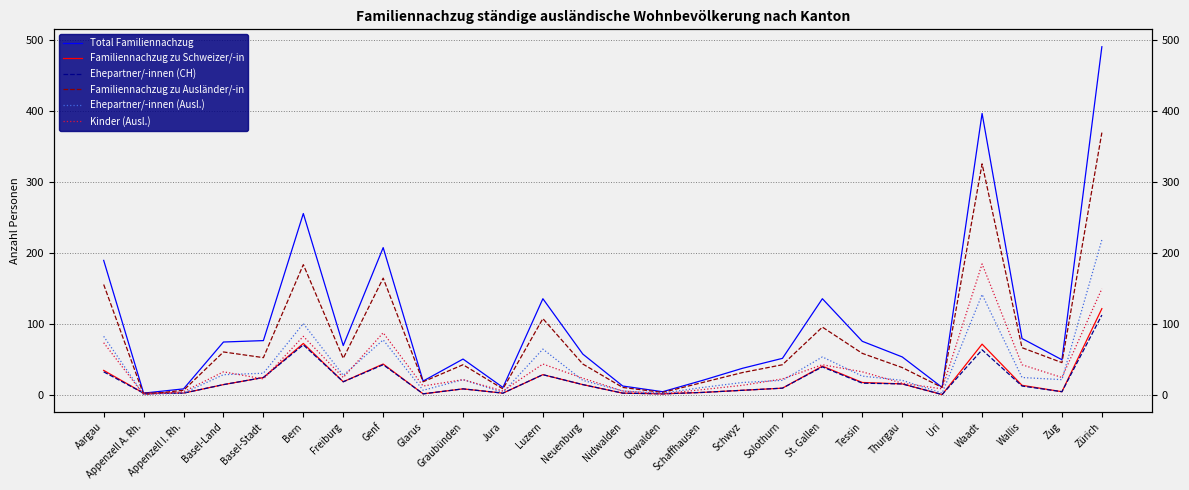

Which series has the largest range (max minus min)?

Total Familiennachzug